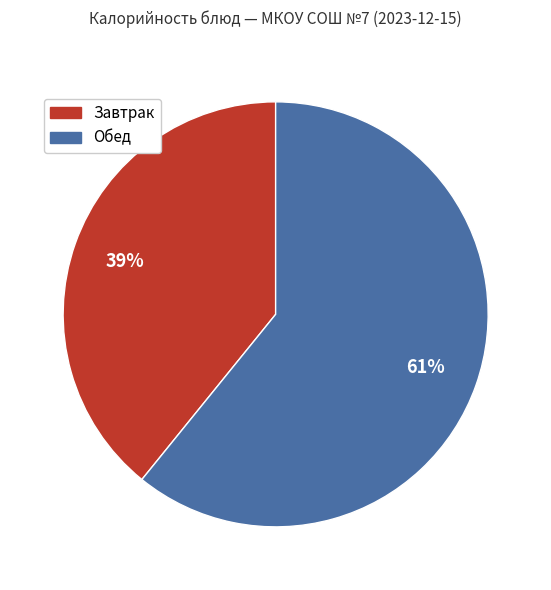

To the nearest percent, what is the average slice percentage?

50%